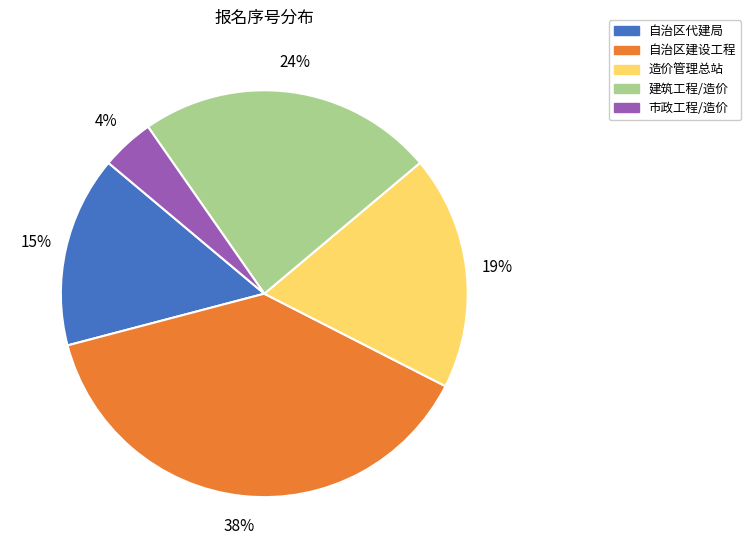

Does any single category account for the majority?

No